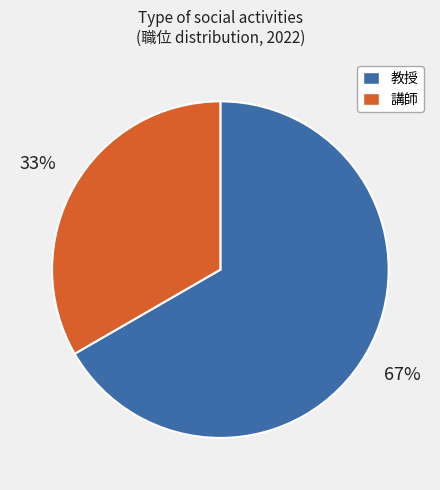

Is there a majority slice in this chart?

Yes